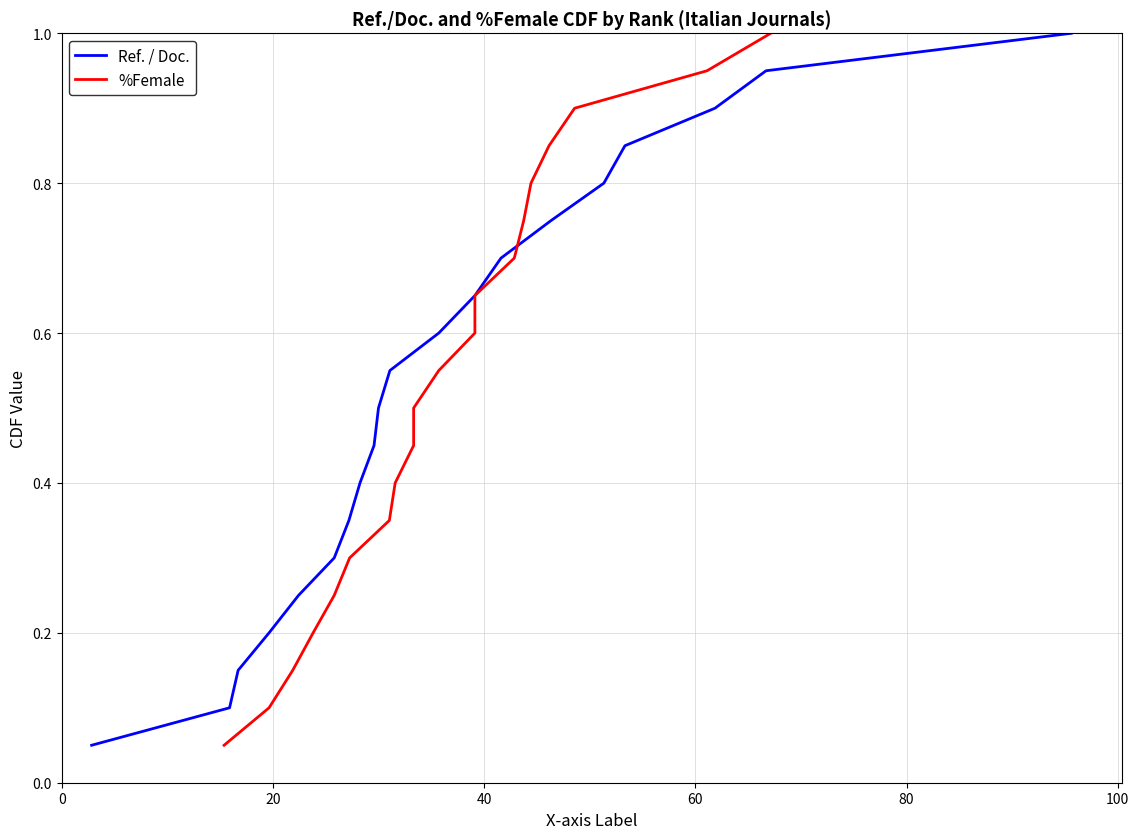

What is the highest value of the Ref. / Doc. series?

1.0